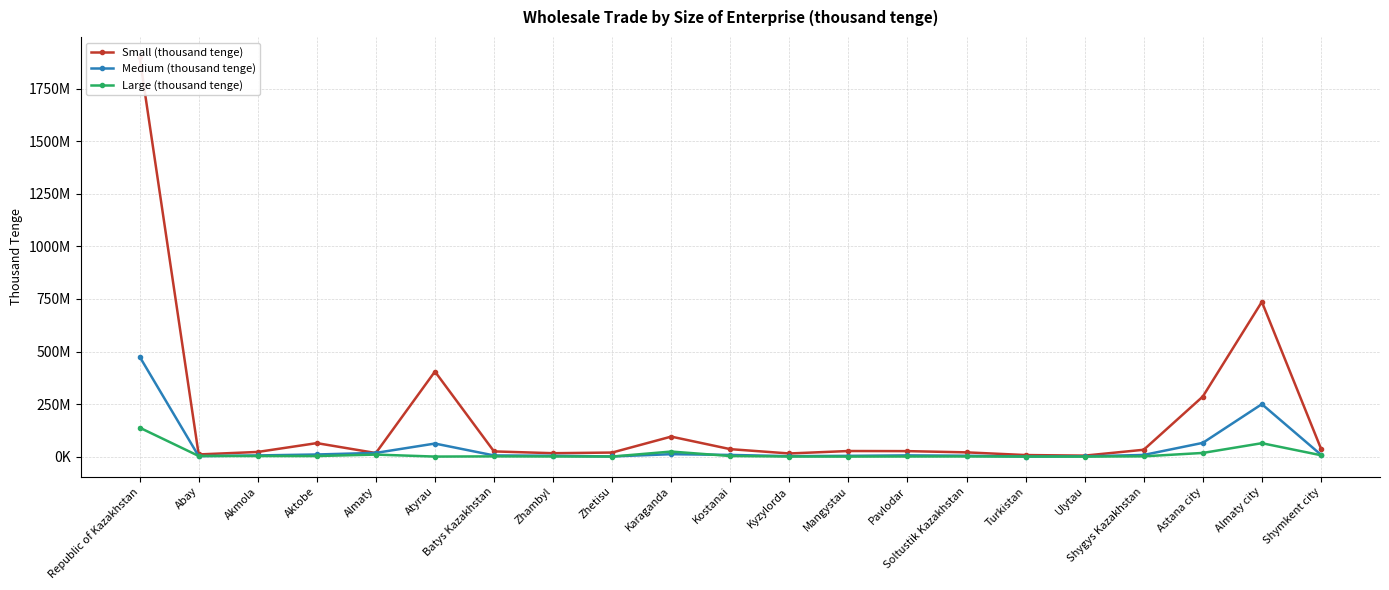

What is the label of the 8th point from the right?

Pavlodar